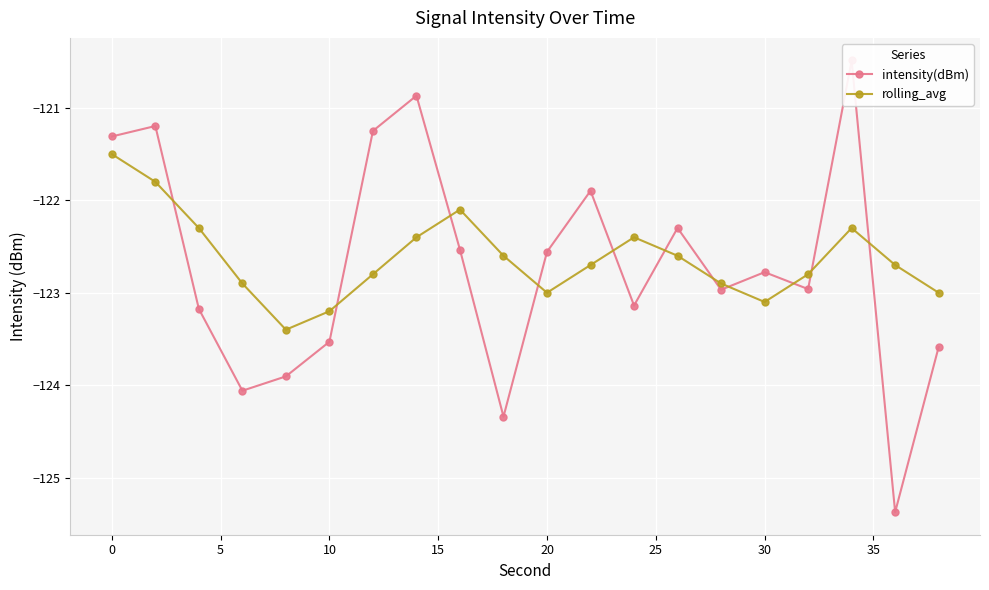

At how many categories does at least one series exceed -124?

20